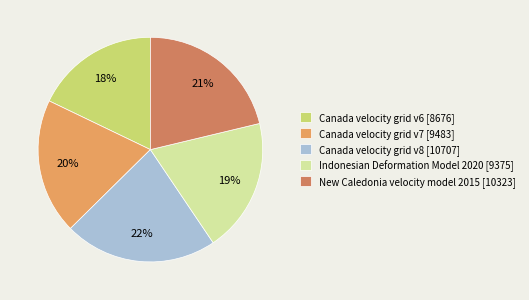

Combined, do Indonesian Deformation Model 2020 and Canada velocity grid v8 account for over 50%?

No